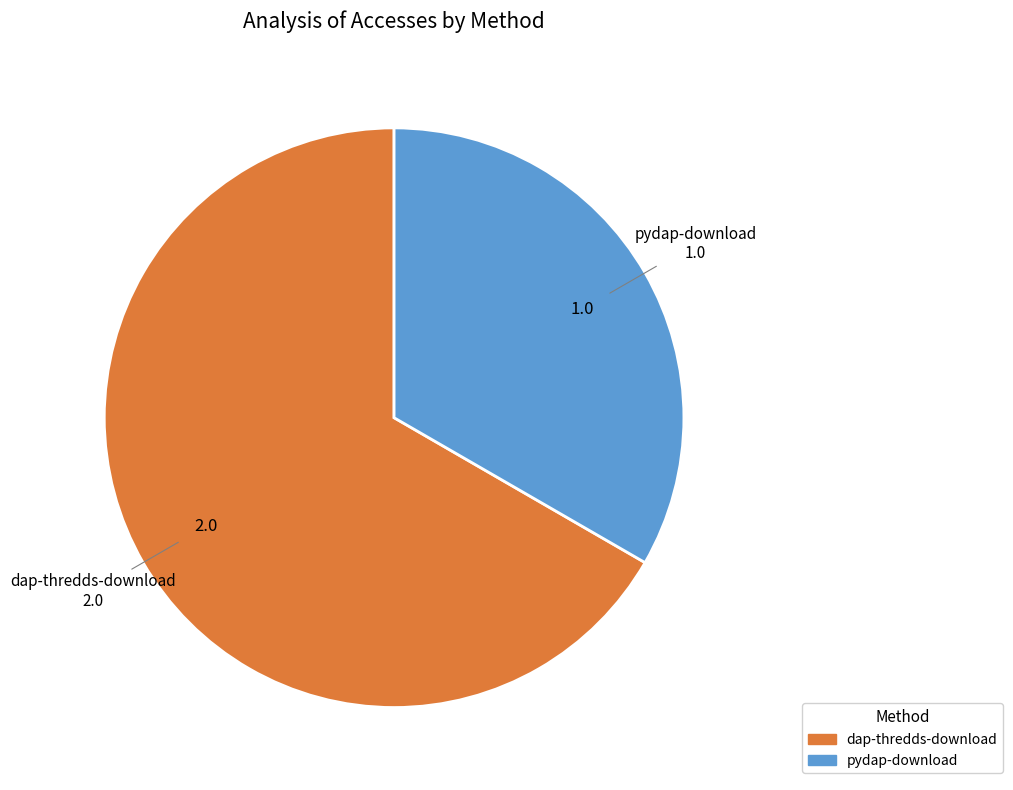

Rank the categories by value from lowest to highest.

pydap-download, dap-thredds-download